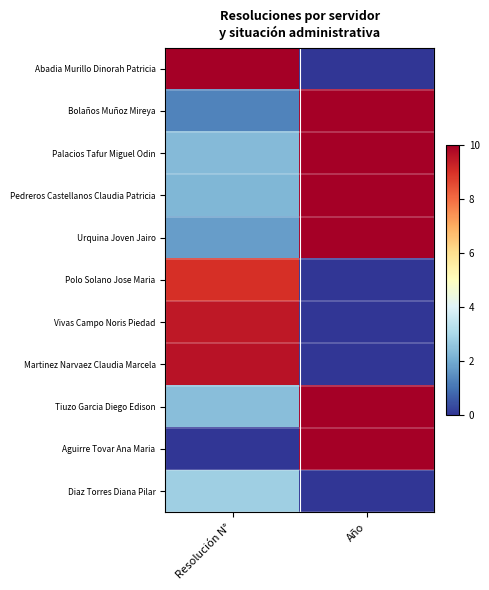

What is the greatest value displayed?

10.0